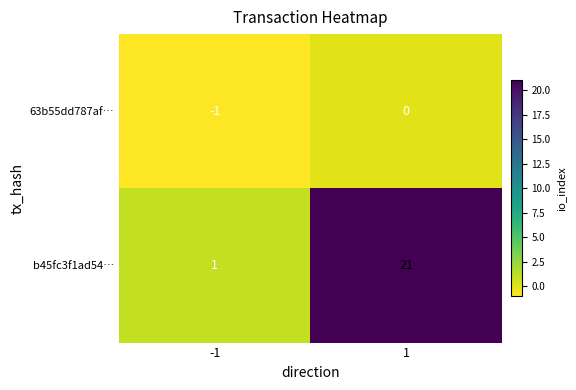

Rank the series by their average value, from highest to lowest.

b45fc3f1ad54…, 63b55dd787af…